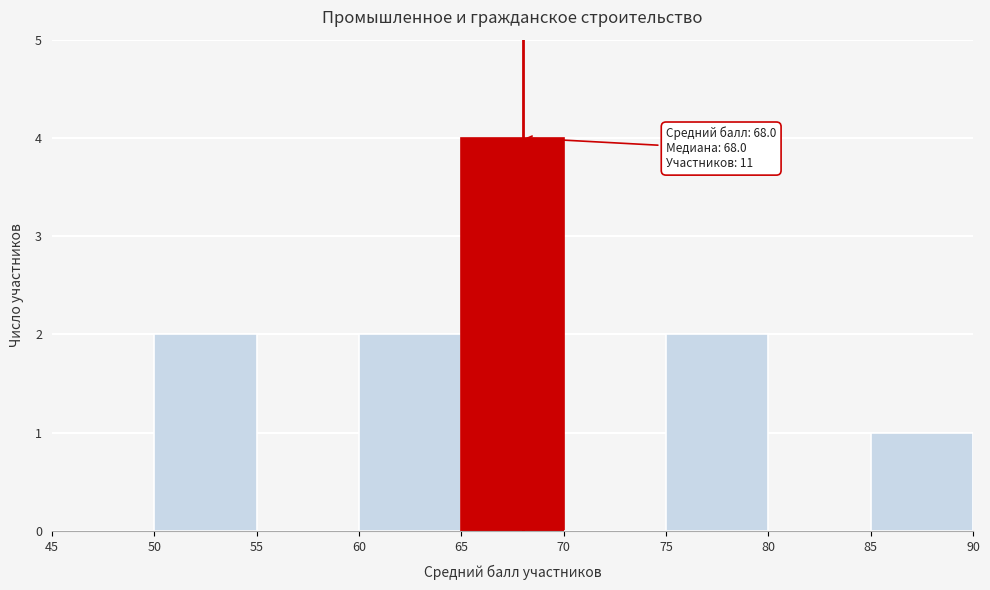

Over which range of the x-axis is the bar tallest?

65 to 70